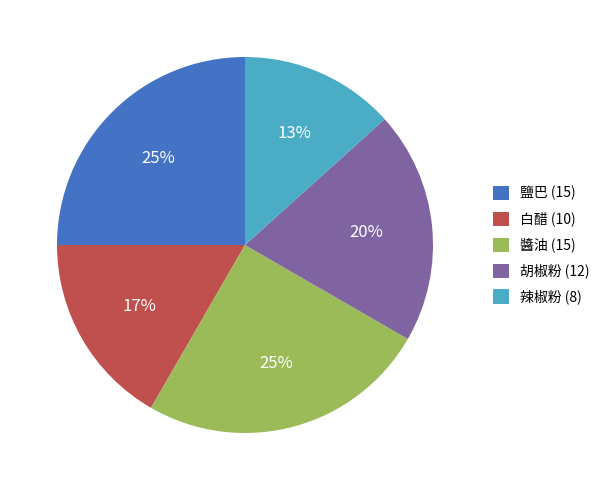

To the nearest percent, what portion does 胡椒粉 represent?

20%